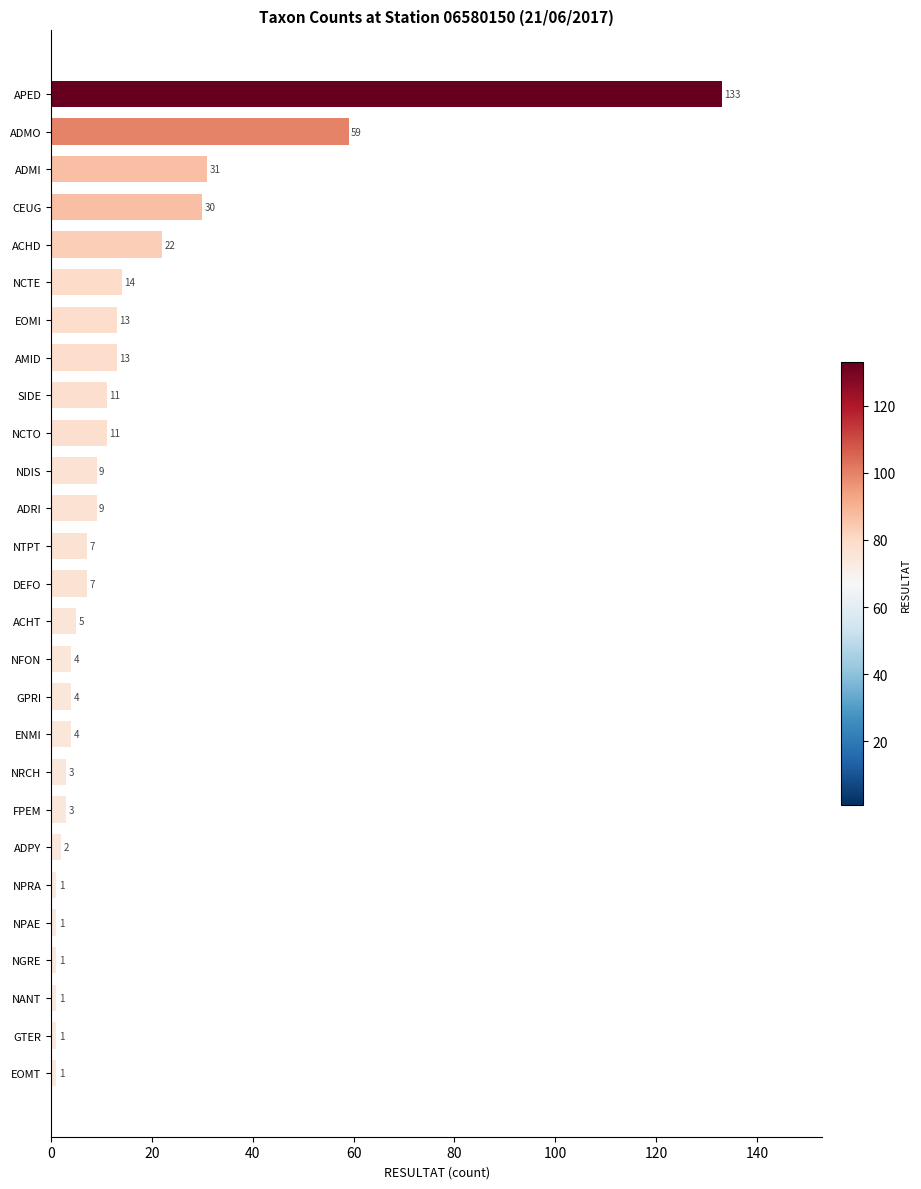

Between NCTE and ADPY, which is larger?

NCTE